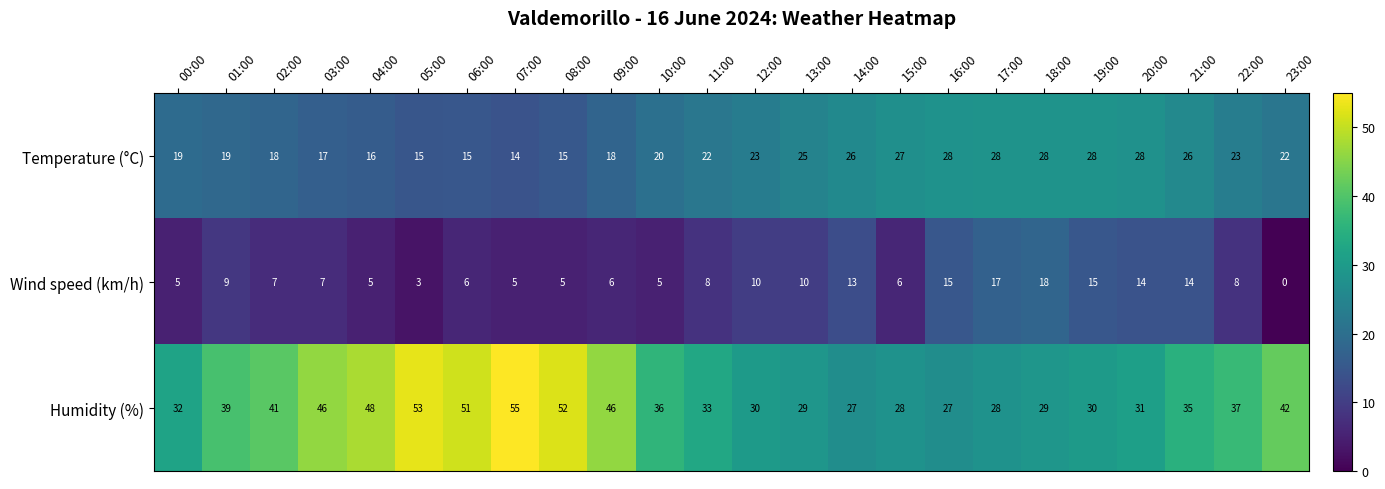

What is the total value across all series at 17:00?

73